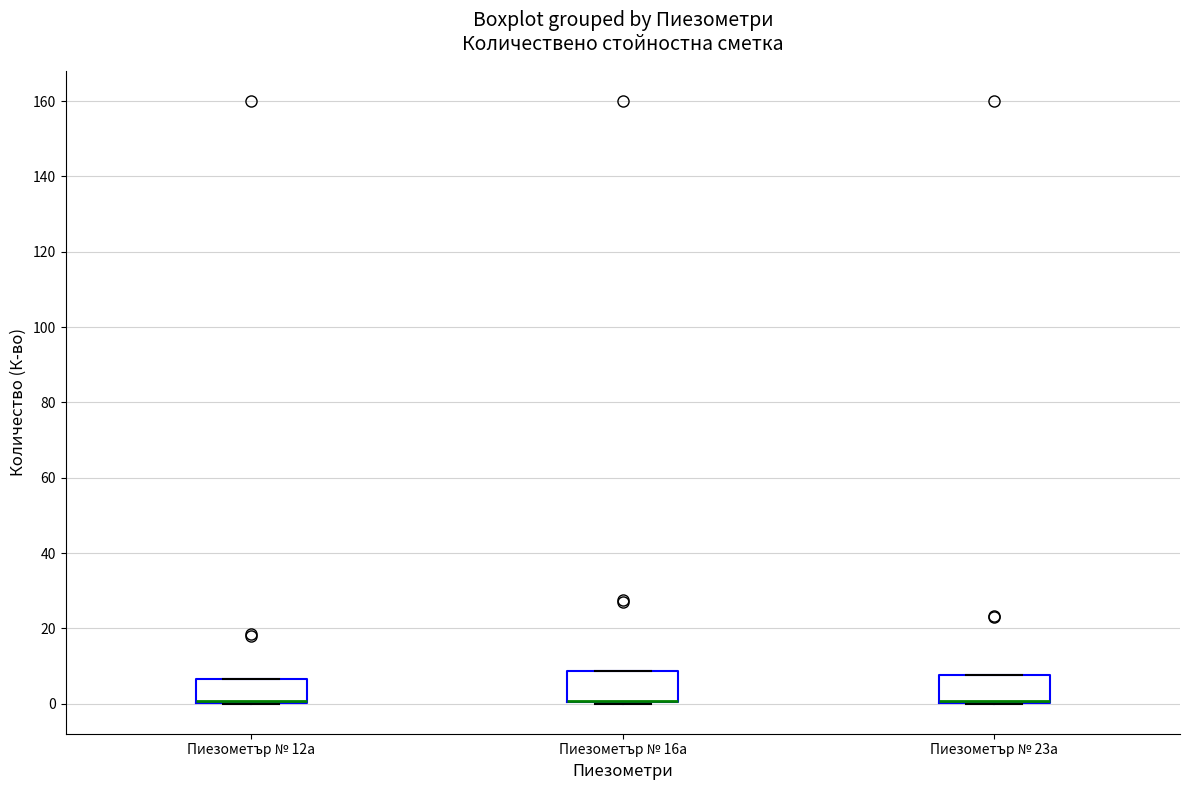

Reading left to right, read every box against the y-axis: the position of its median line, the range the box covers, and the ends of its whiskers. The values are not printed on the chart, so give them approximately, as read against the axis.

Пиезометър № 12а: median 0 (drawn on the box's lower edge), box 0 to 6, whiskers 0 to 6
Пиезометър № 16а: median 0 (drawn on the box's lower edge), box 0 to 8, whiskers 0 to 8
Пиезометър № 23а: median 0 (drawn on the box's lower edge), box 0 to 8, whiskers 0 to 8